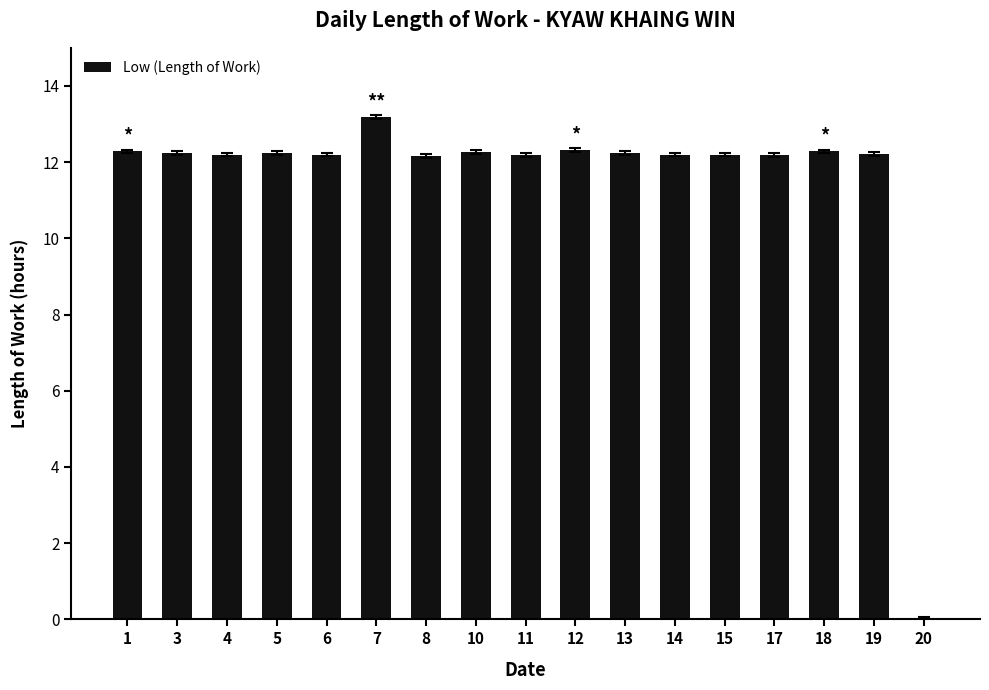

Read the value at 18.

12.3